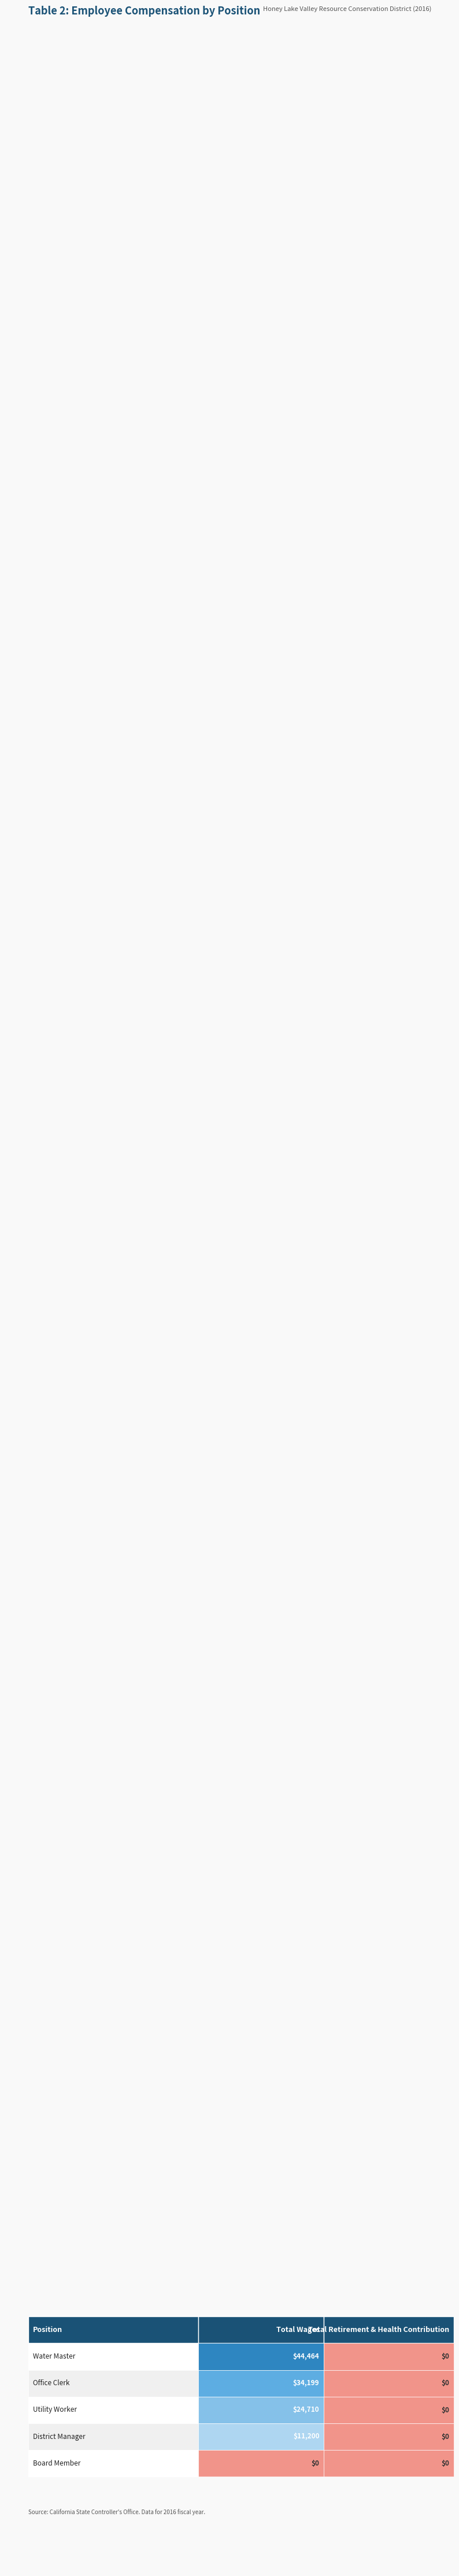

Reading left to right, transcribe all the data shown in this chart.

TotalWages: Water Master=44464	Office Clerk=34199	Utility Worker=24710	District Manager=11200	Board Member=0
TotalRetirementAndHealthContribution: Water Master=0	Office Clerk=0	Utility Worker=0	District Manager=0	Board Member=0